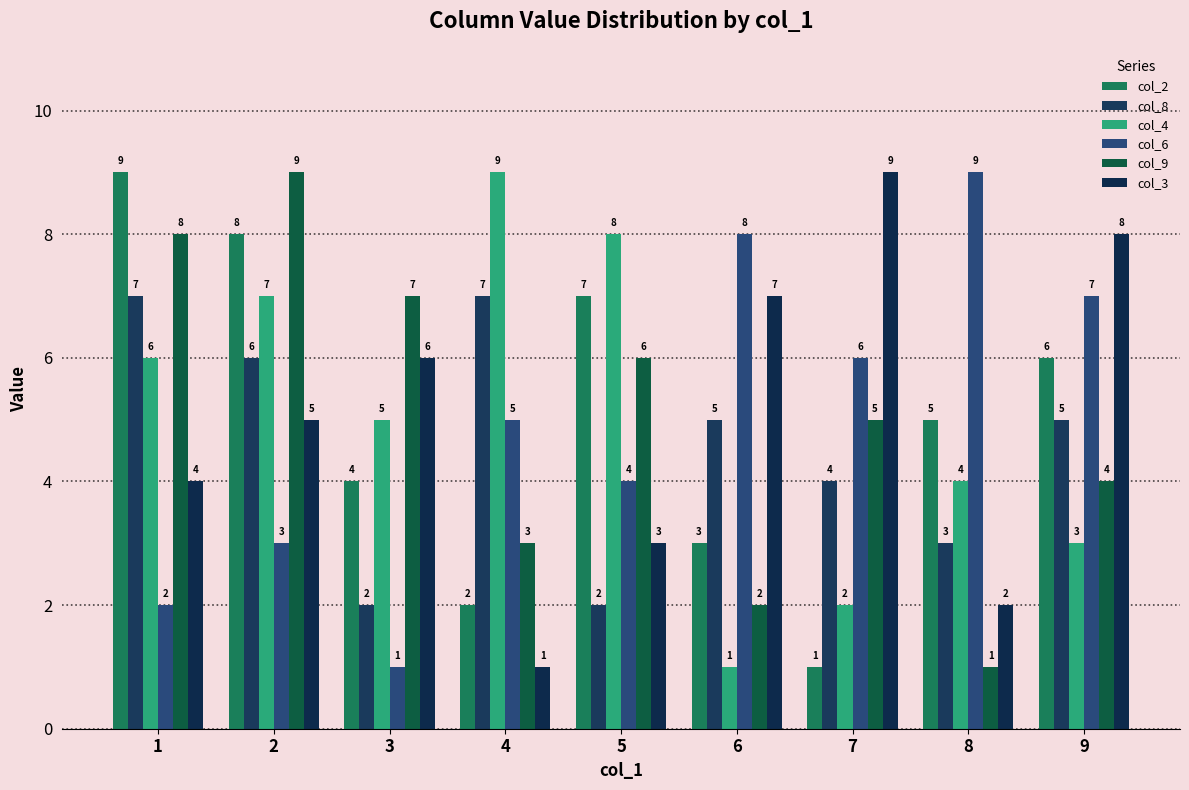

At which label does col_2 reach its peak?

1